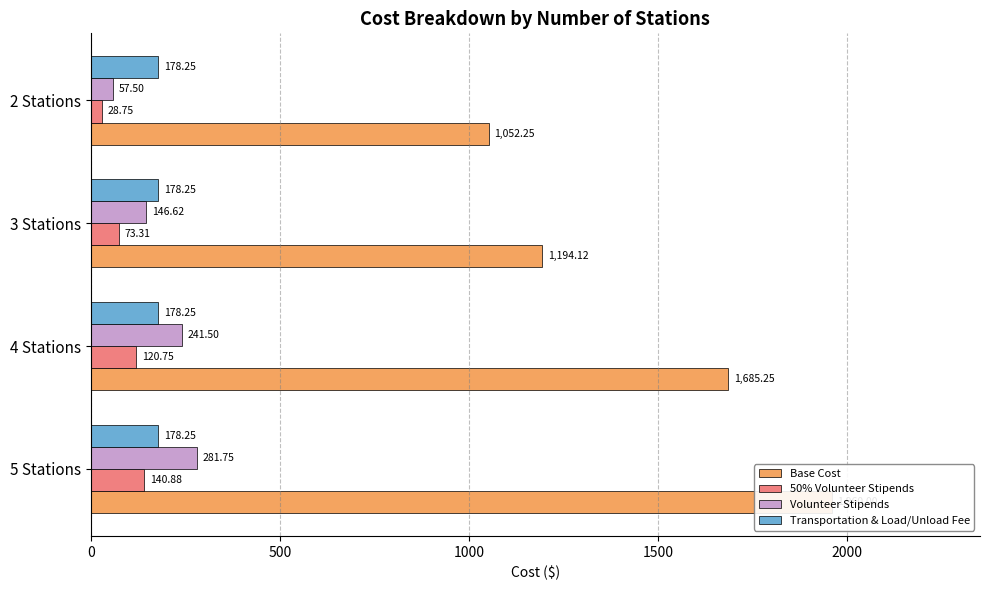

Between 0 and 1500, which series saw the biggest shift?

Base Cost